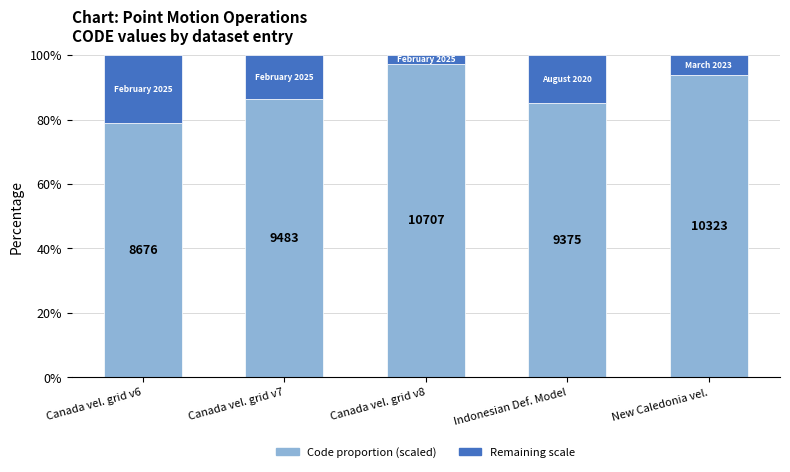

What position from the left is New Caledonia vel.?

5